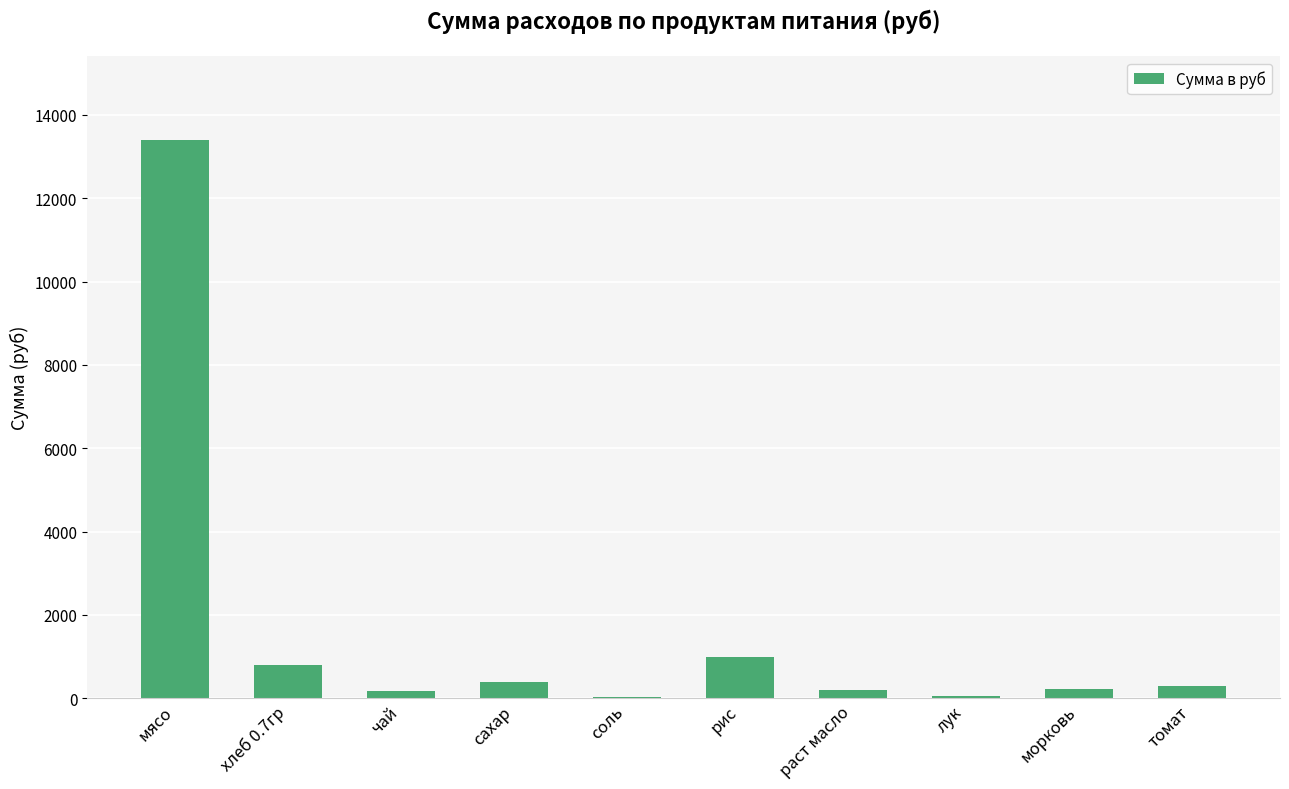

At which category does the chart reach its peak across all series?

мясо